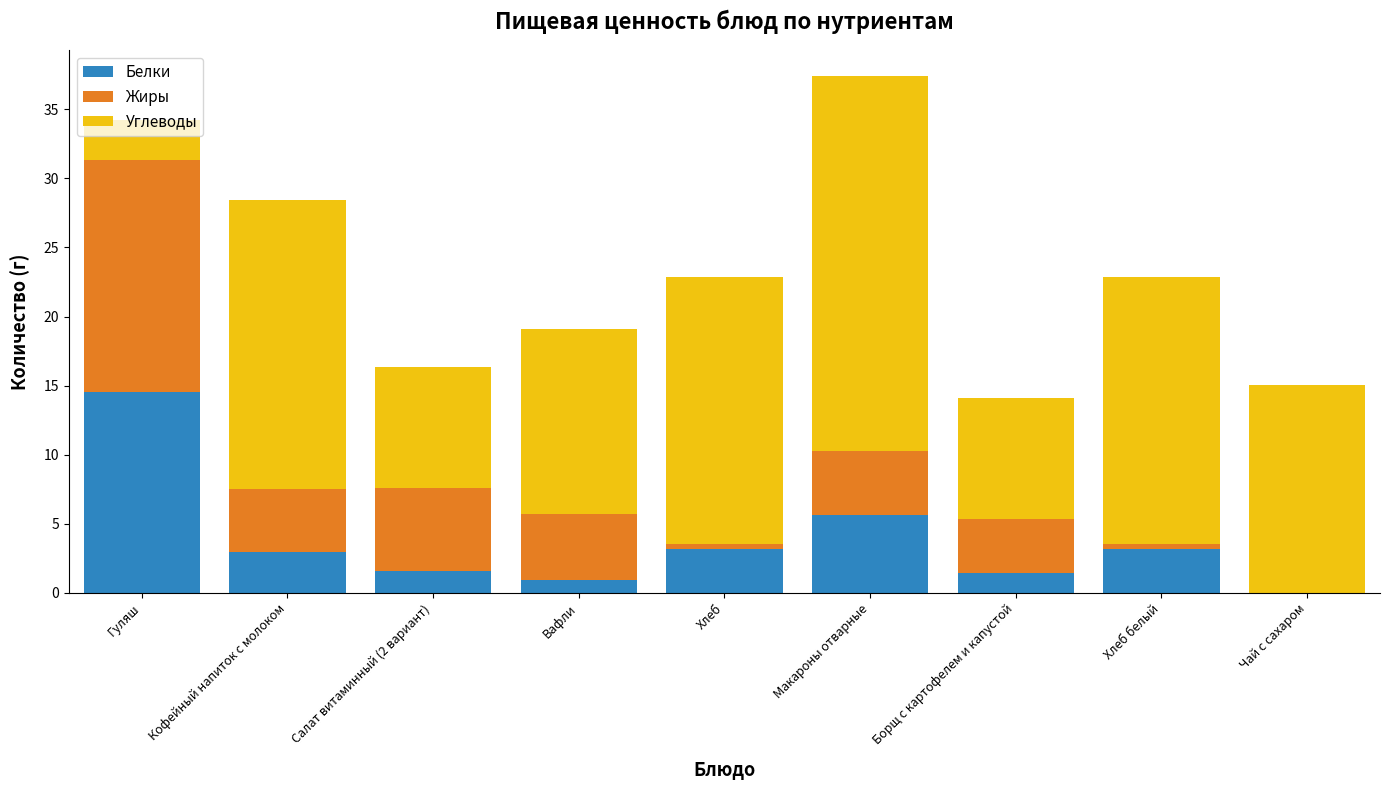

What is the maximum value for Белки?

14.6